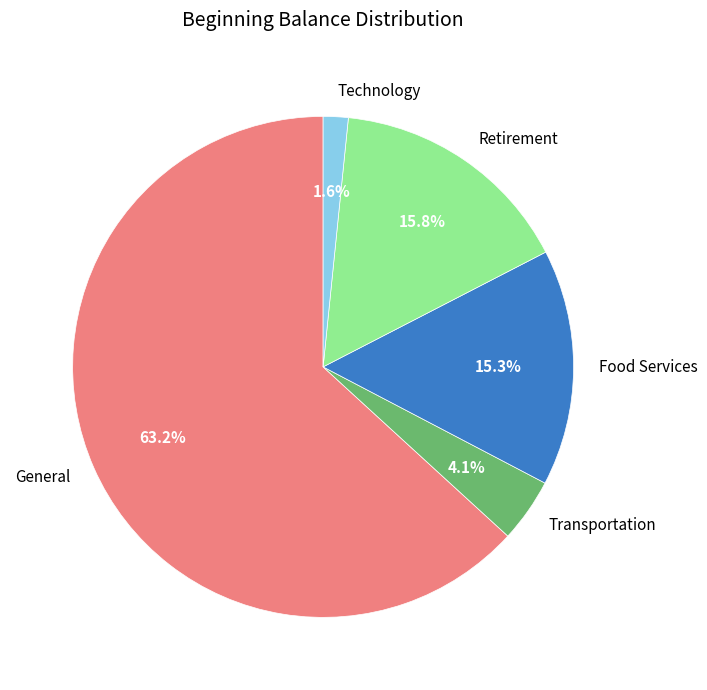

Between General and Transportation, which is larger?

General